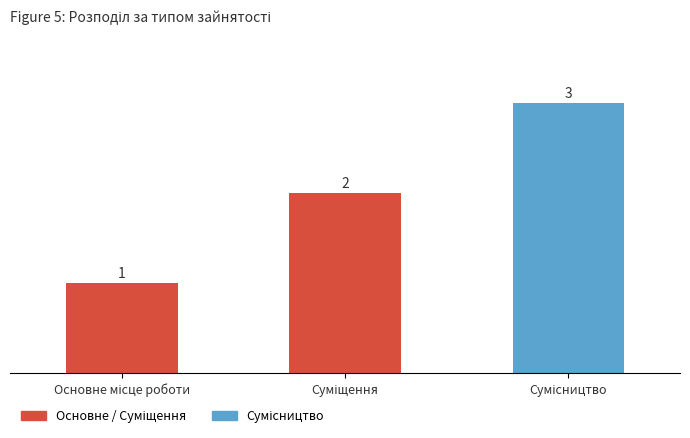

What is the value of the 2nd bar from the left?

2